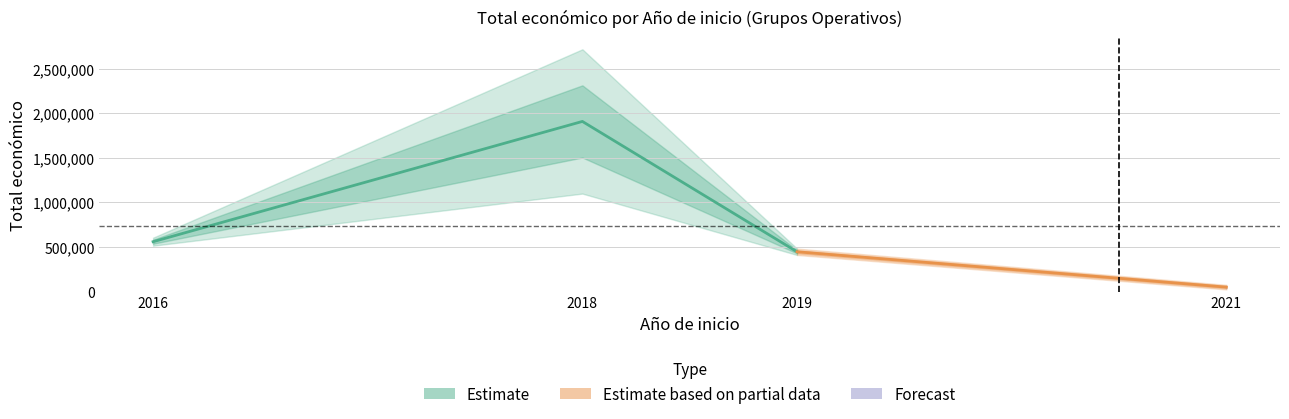

Which label corresponds to the smallest value in the chart?

2021